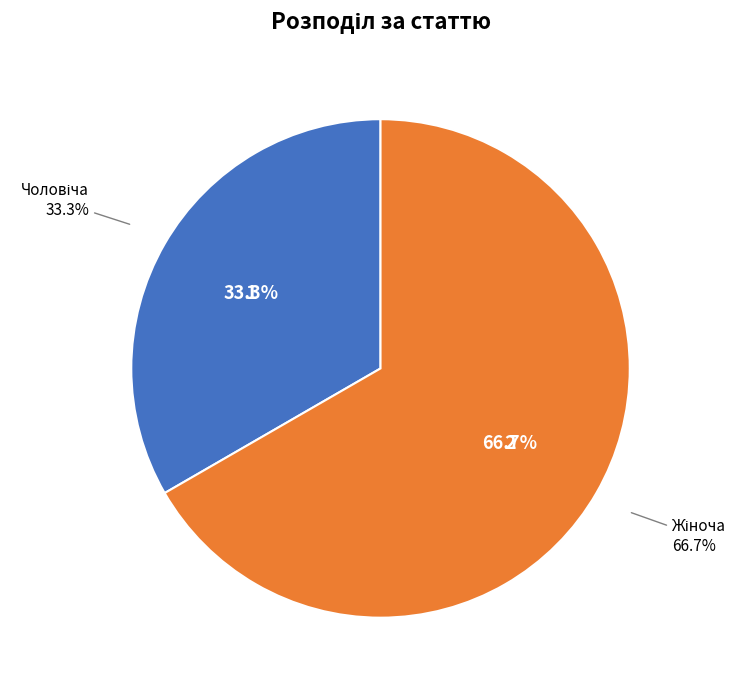

Count the number of slices in the pie.

2